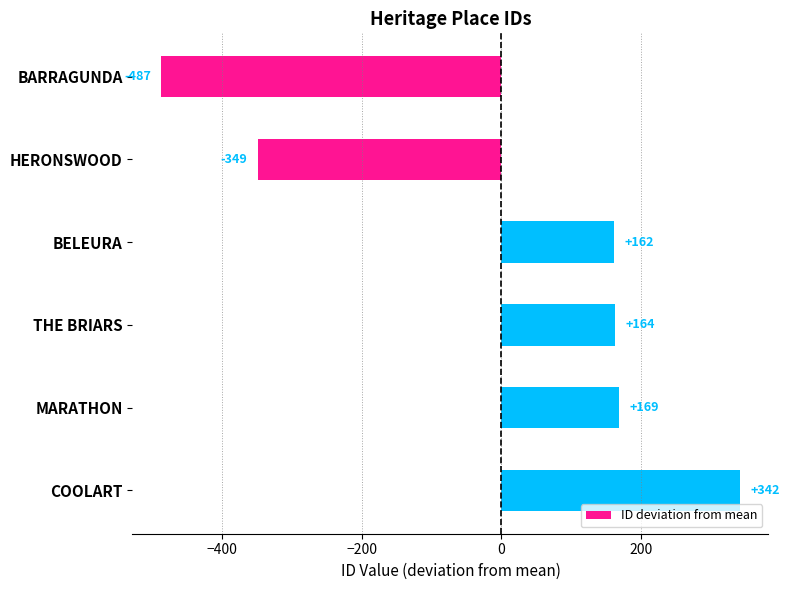

True or false: the data shows 161.8 at BELEURA.

True